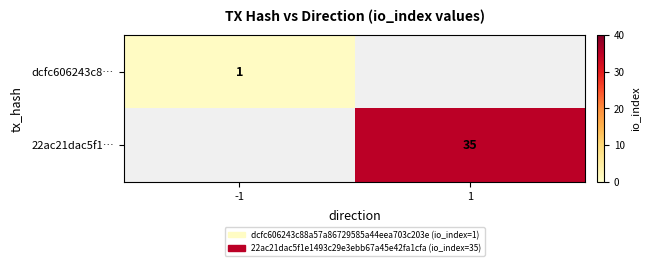

Is it true that 22ac21dac5f1… equals 13.0 at 1?

False